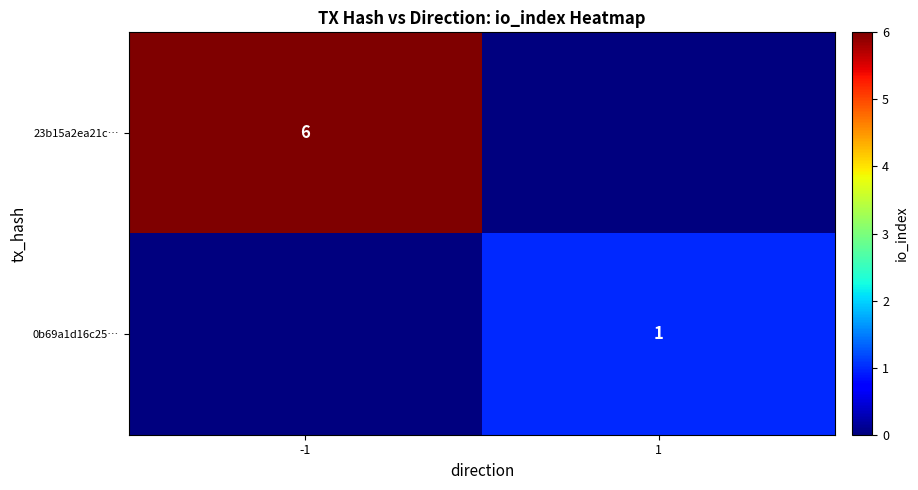

Is it true that 0b69a1d16c25… equals 0 at 1?

False